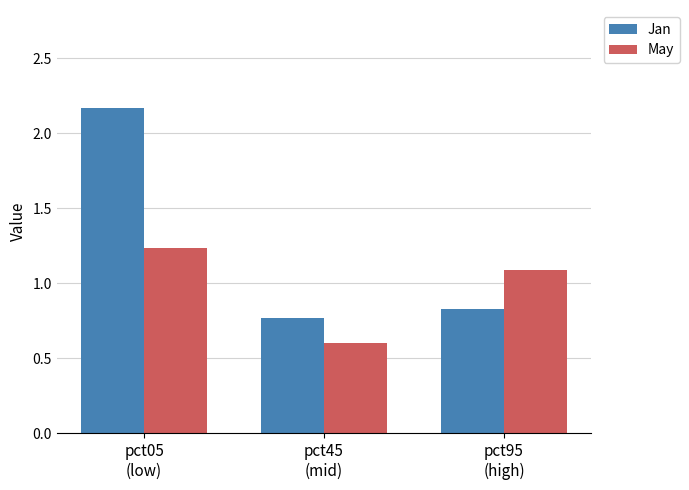

What is the total value across all series at pct05
(low)?

3.4